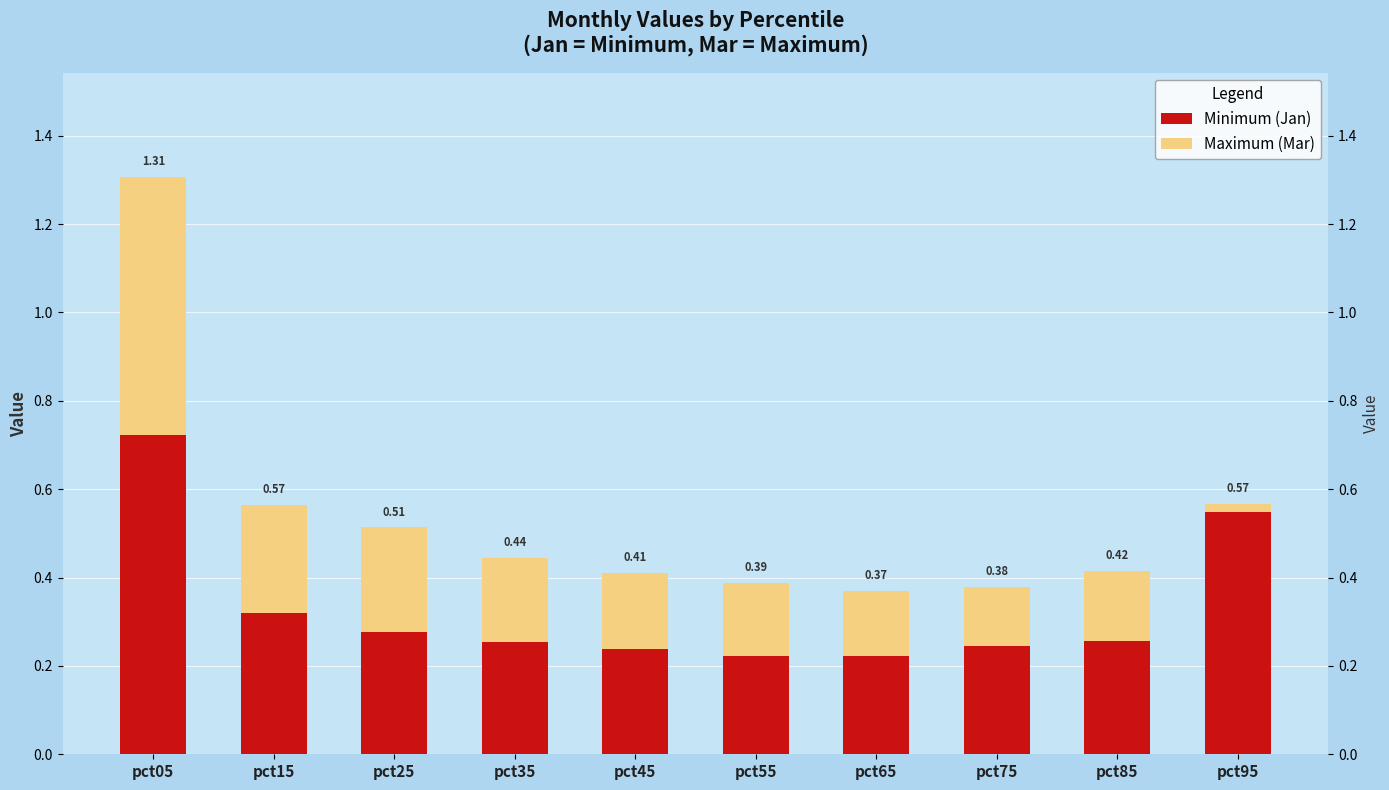

What is the difference between the highest and lowest values at pct45?

0.1